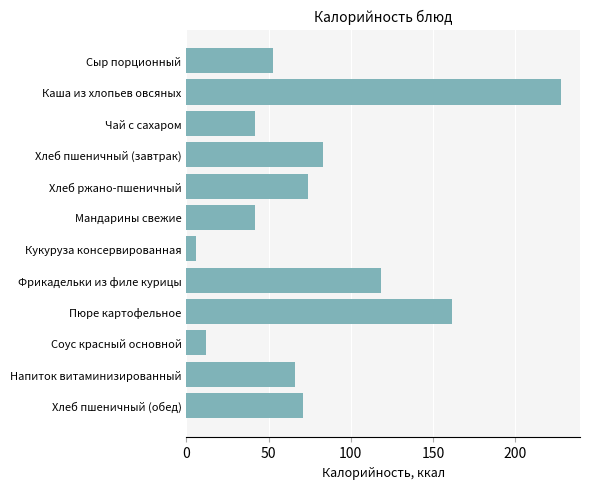

What is the approximate value at Хлеб пшеничный (обед)?

71.2